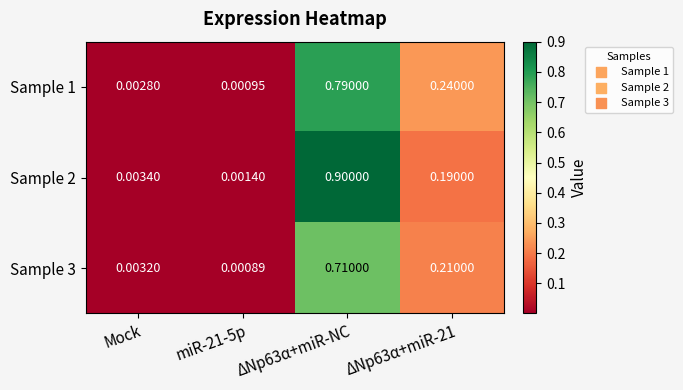

Is the value of Sample 1 at Mock greater than the value of Sample 2 at ΔNp63α+miR-21?

No